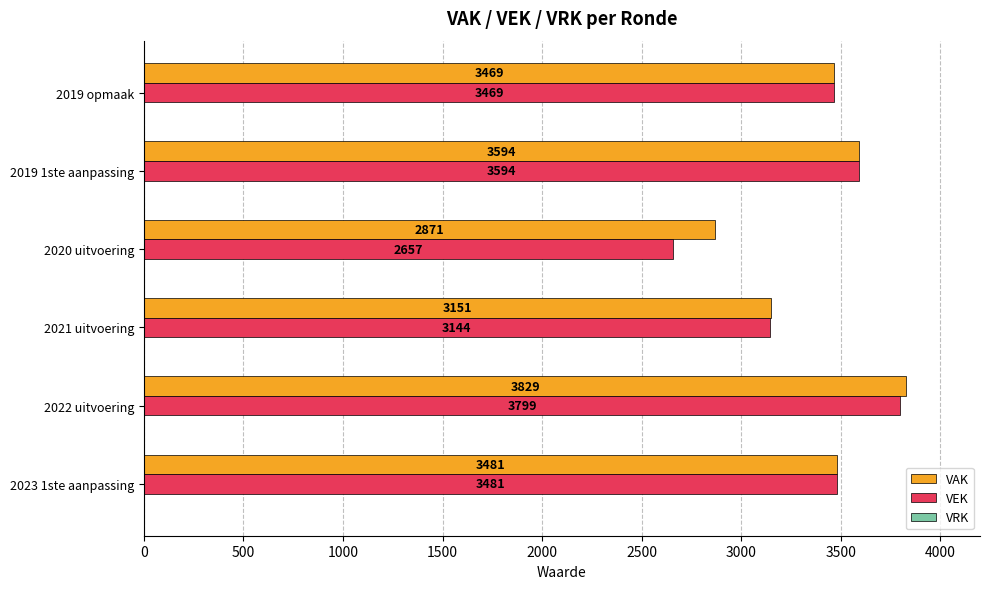

What is the average value of the VAK series?

3399